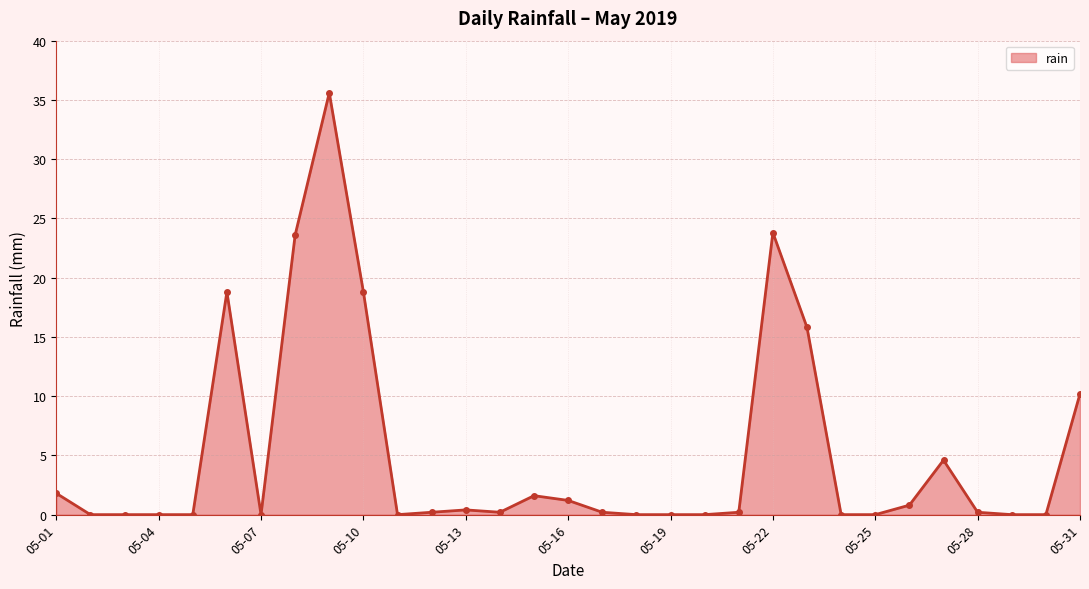

What is the sum of all values?

158.0